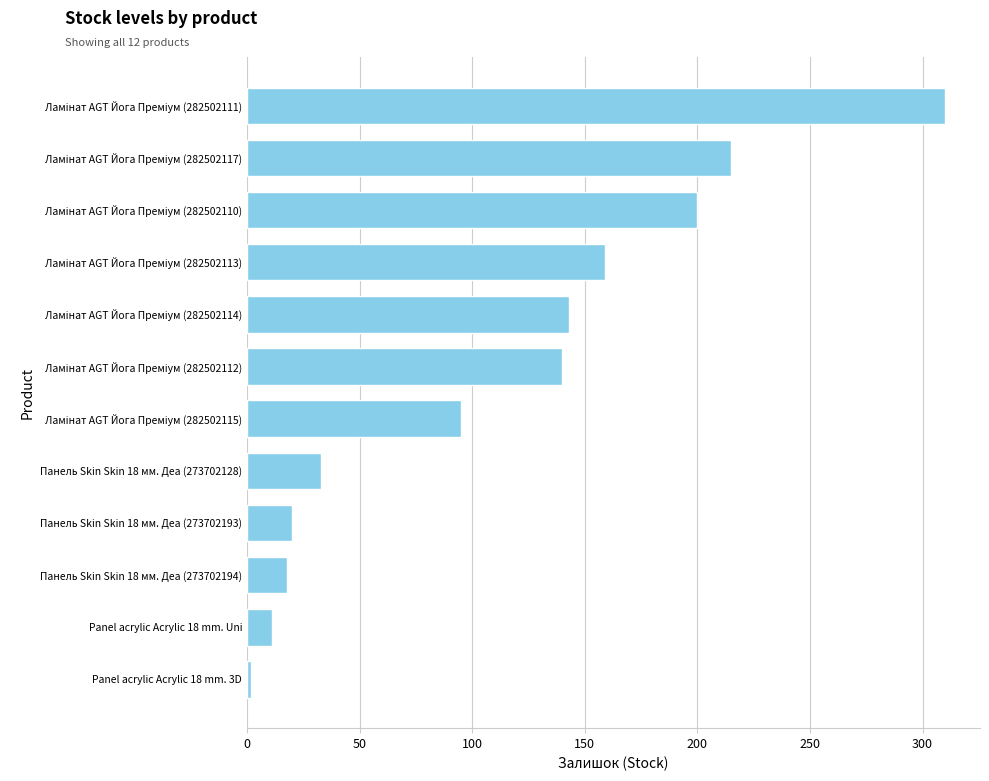

Which label corresponds to the smallest value in the chart?

Panel acrylic Acrylic 18 mm. 3D